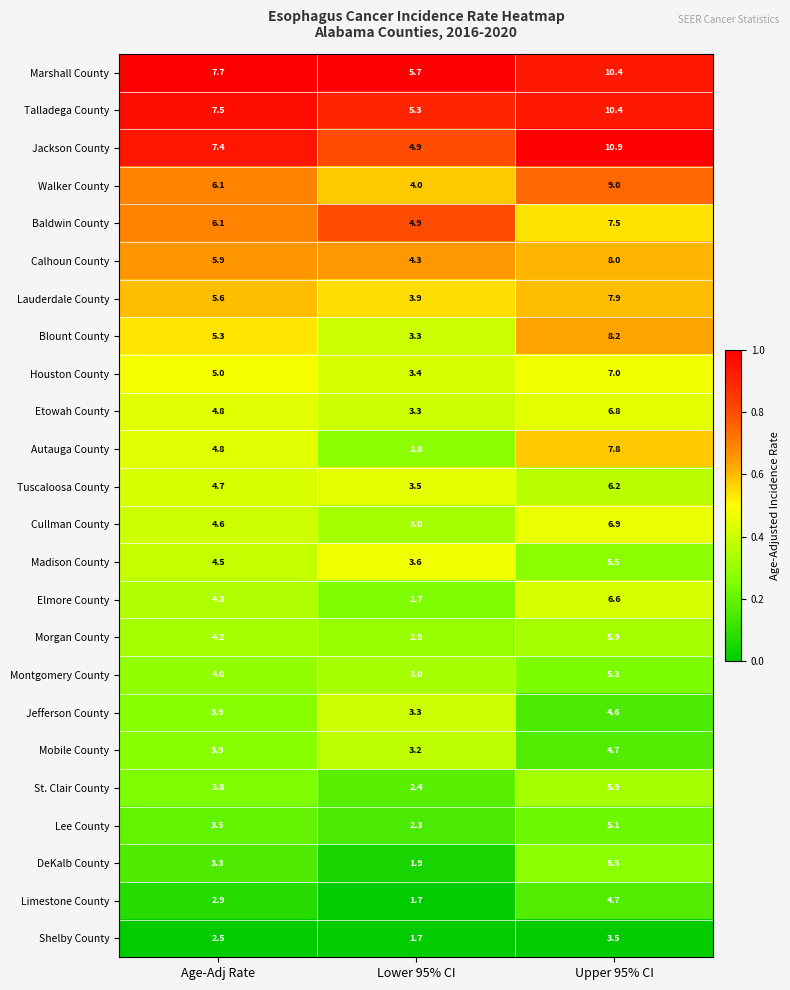

What is the greatest value displayed?

10.9